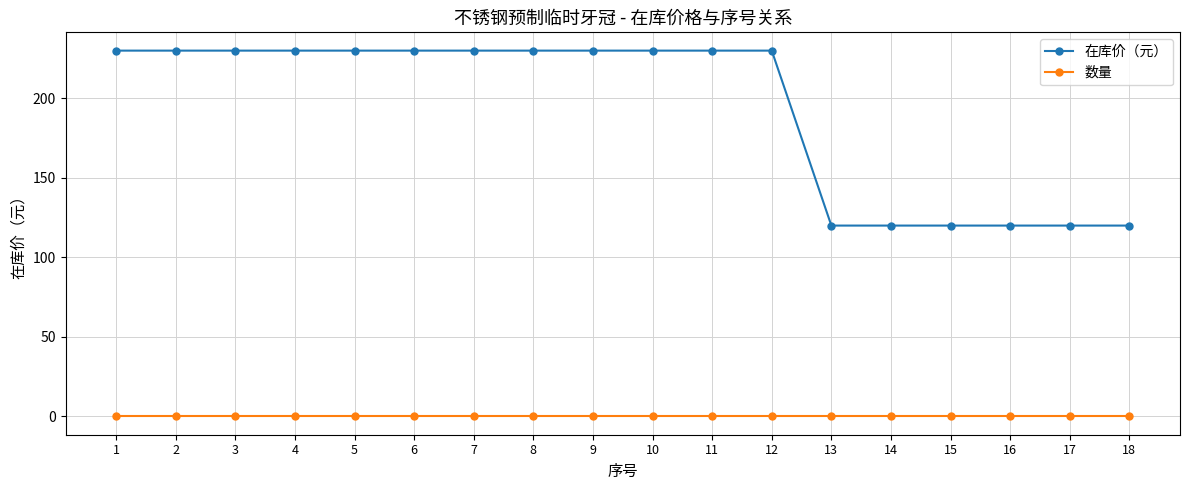

Rank the series by their average value, from lowest to highest.

数量, 在库价（元）